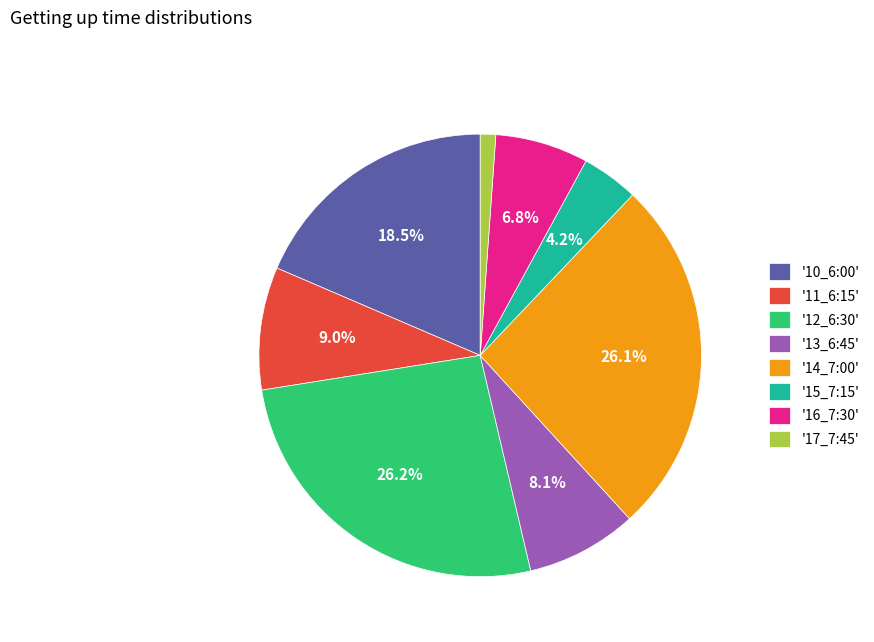

Between '10_6:00' and '13_6:45', which is larger?

'10_6:00'